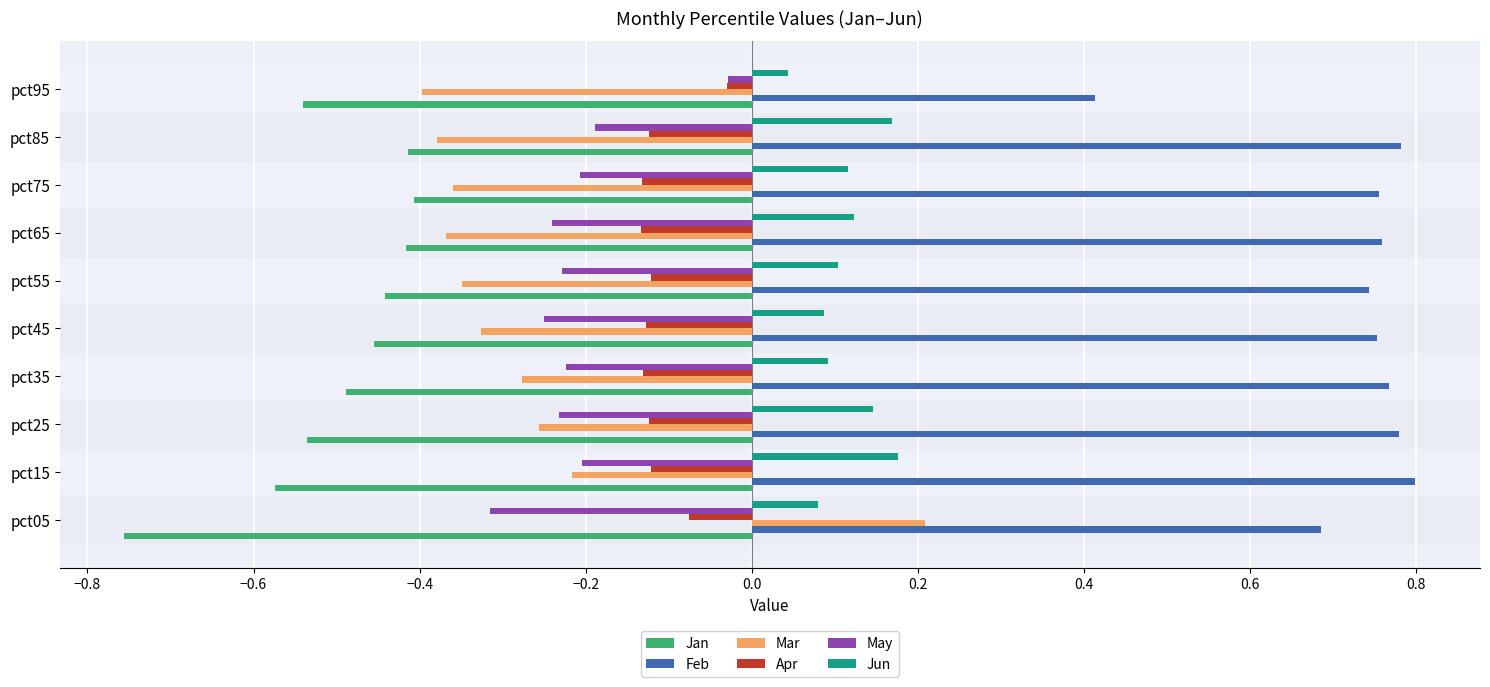

Which series has the largest total across all categories?

Feb